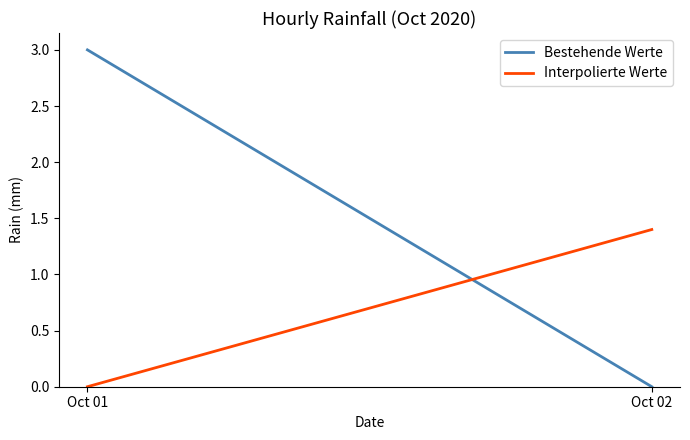

Reading right to left, what are all the values shown in this chart?

Bestehende Werte: 0.0	3.0
Interpolierte Werte: 1.4	0.0